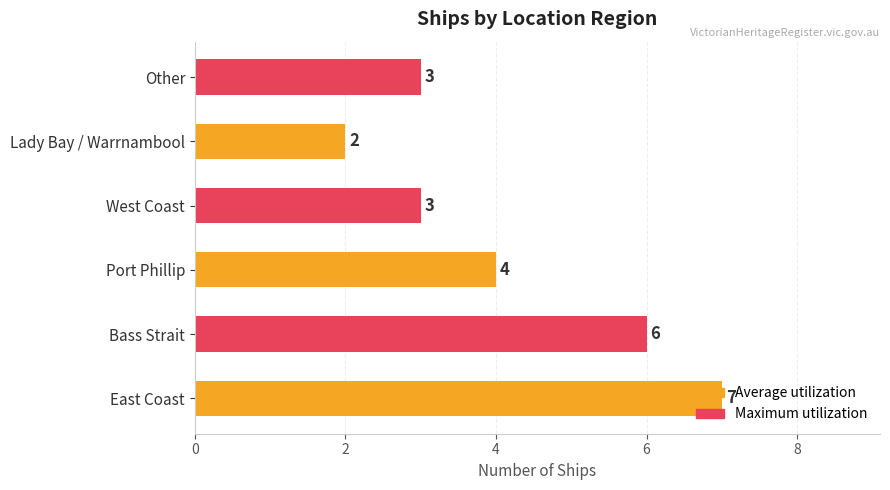

The chart shows a value of 6 at Bass Strait. True or false?

True